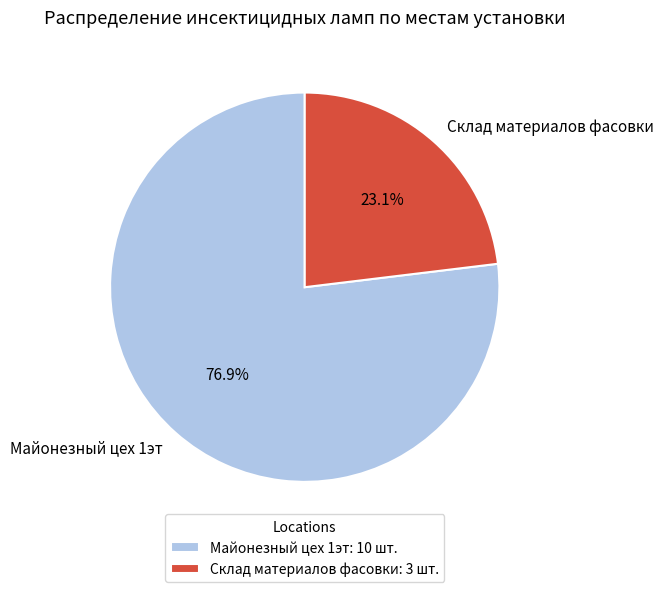

To the nearest percent, what portion does Склад материалов фасовки represent?

23%